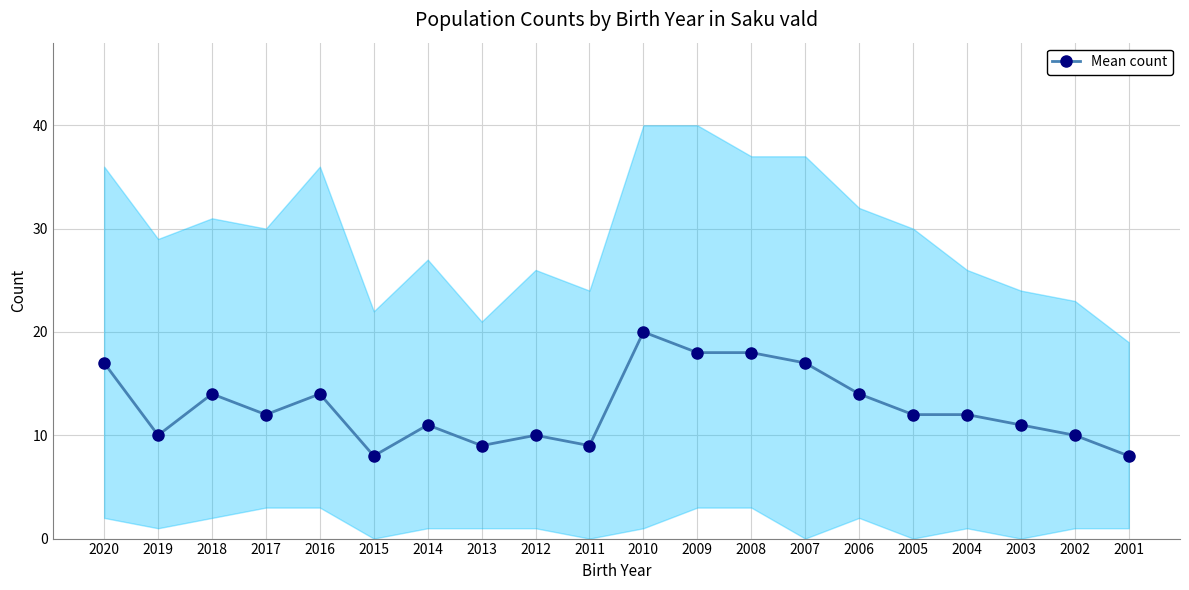

Is this an area chart (filled region under the line)?

No